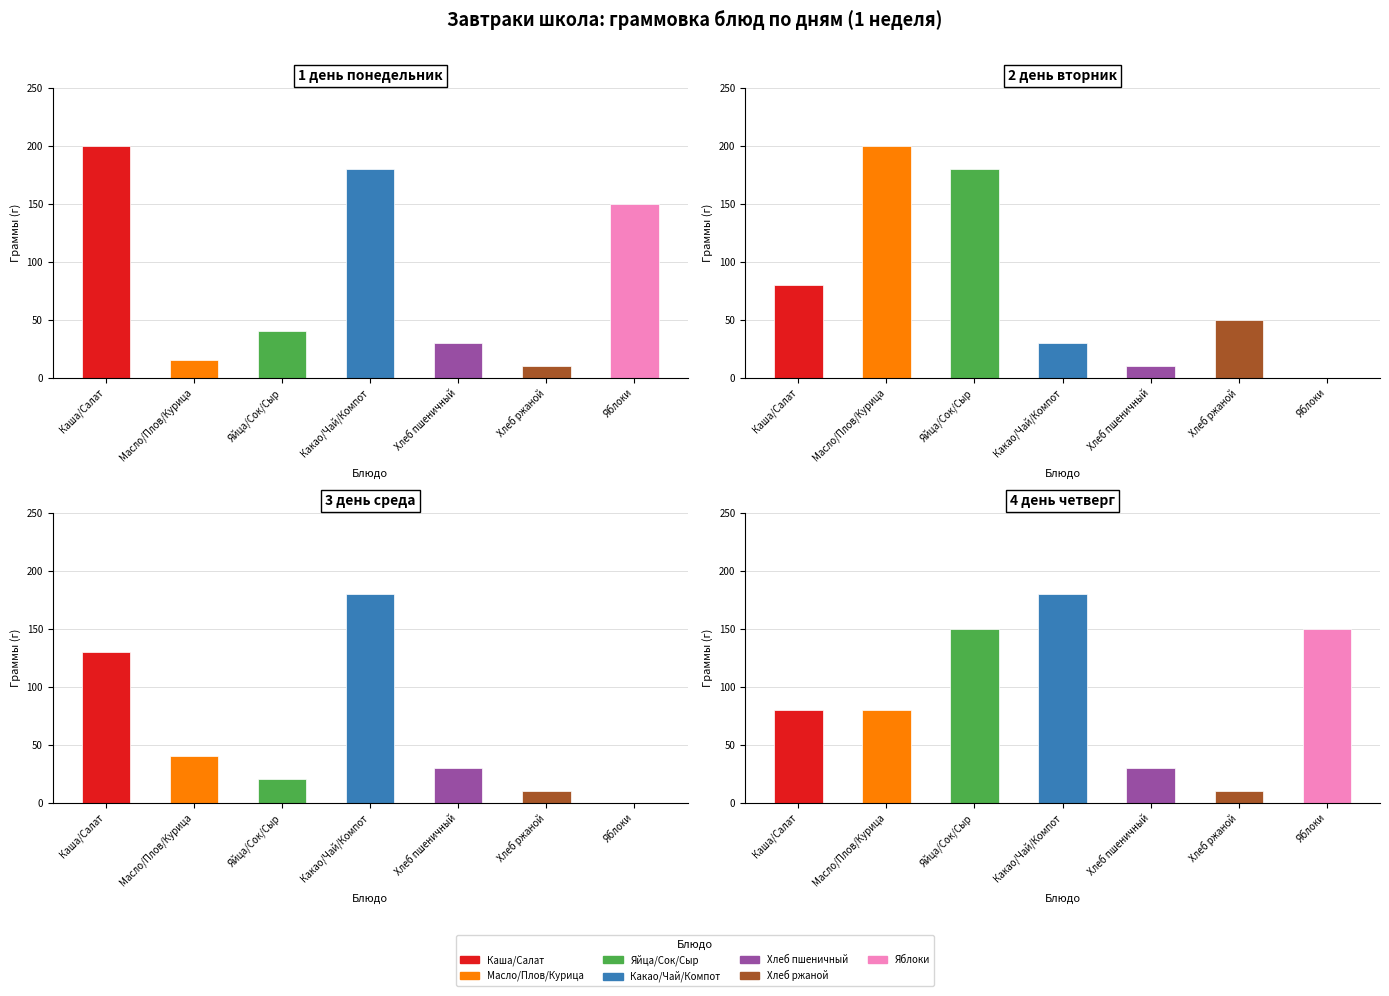

How many values in the Четверг (г) series are below 80?

2